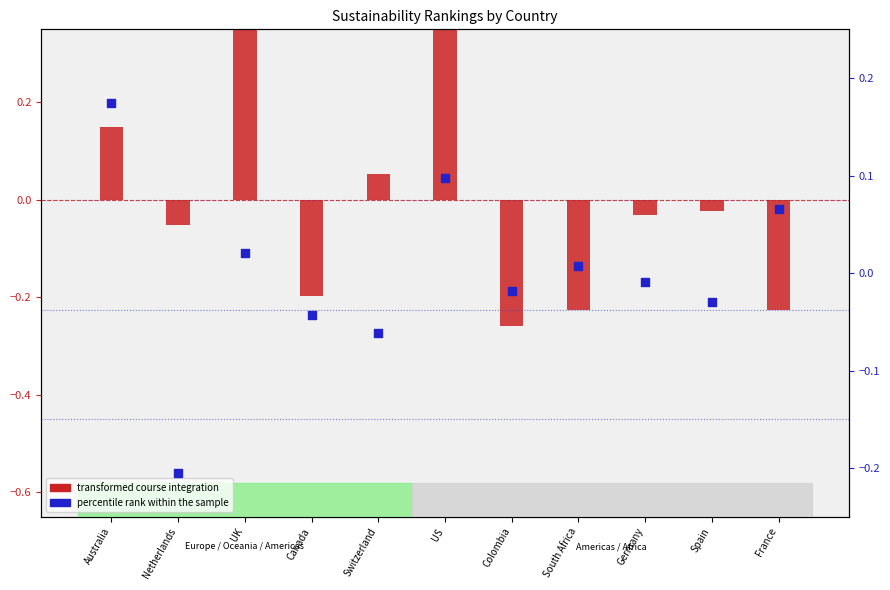

At how many categories does at least one series exceed 0?

6